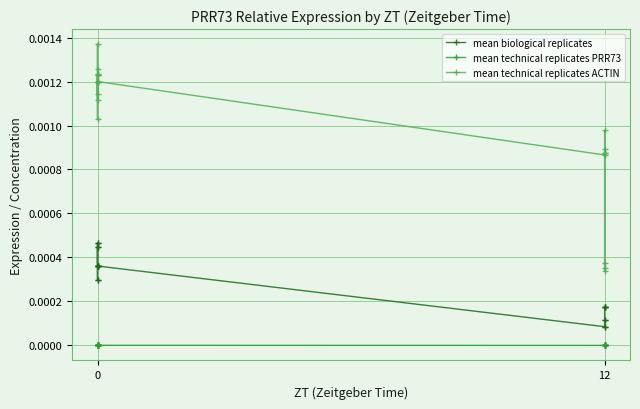

At which category does mean technical replicates PRR73 reach its first local peak?

12